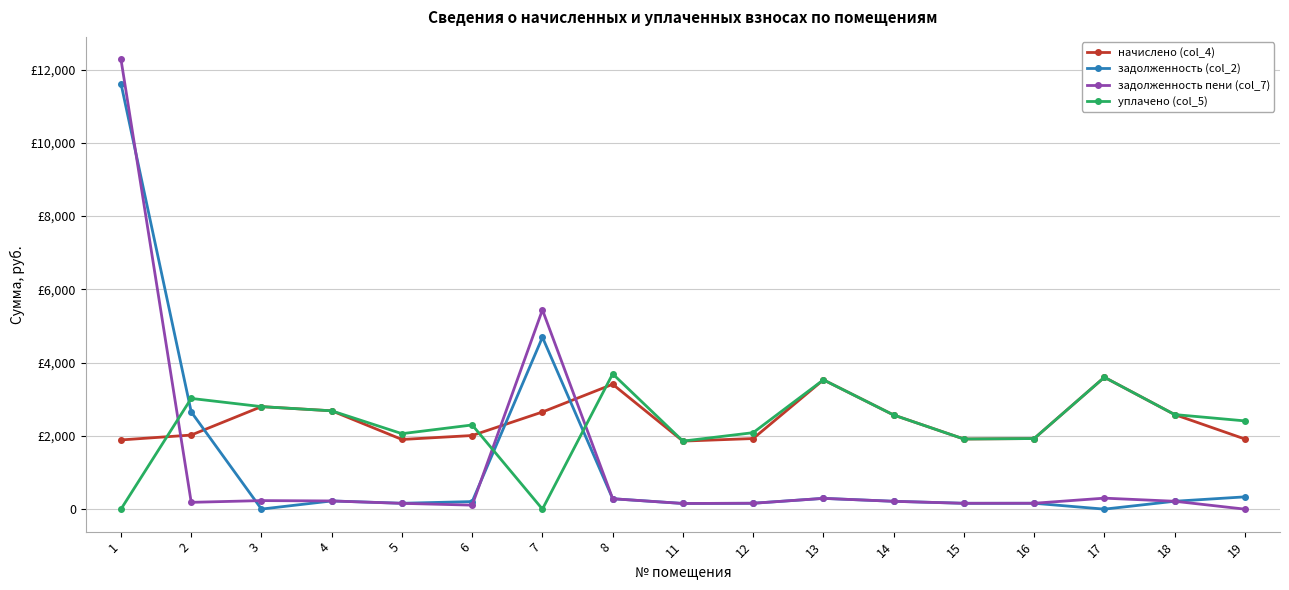

Does the chart have visible grid lines?

Yes